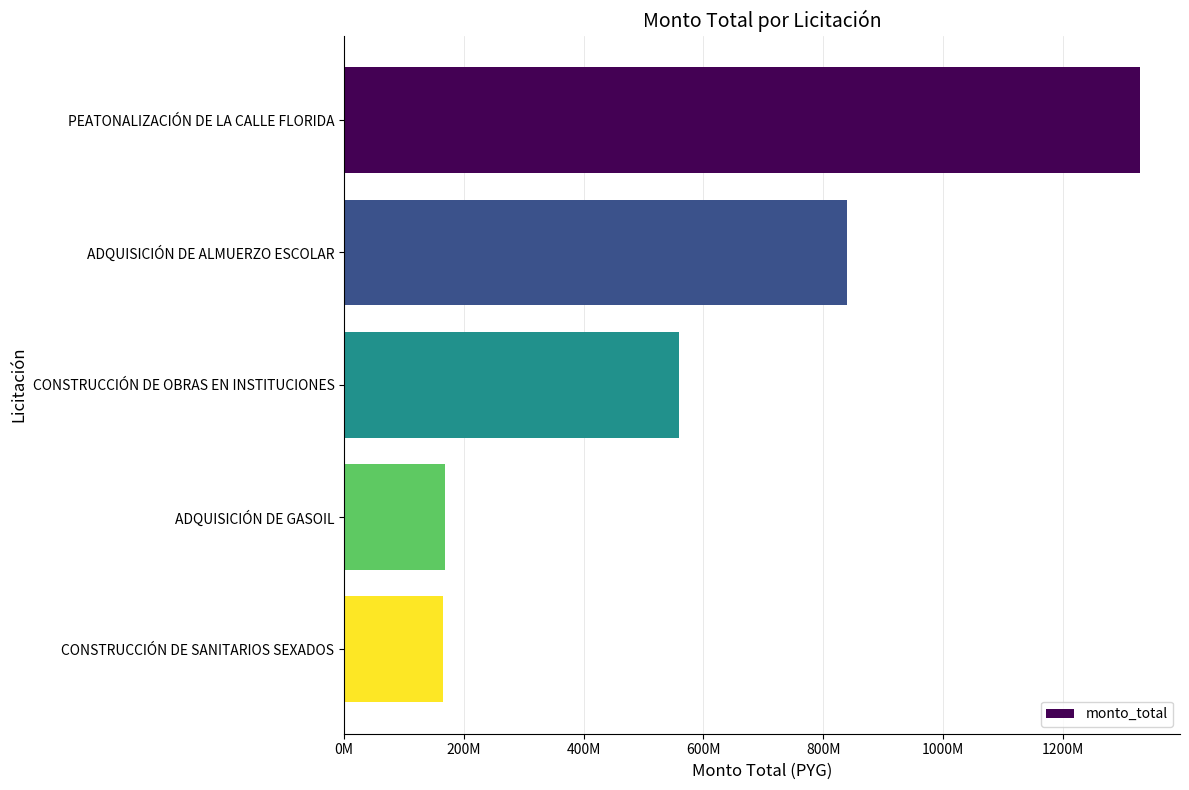

Are the bars horizontal?

Yes